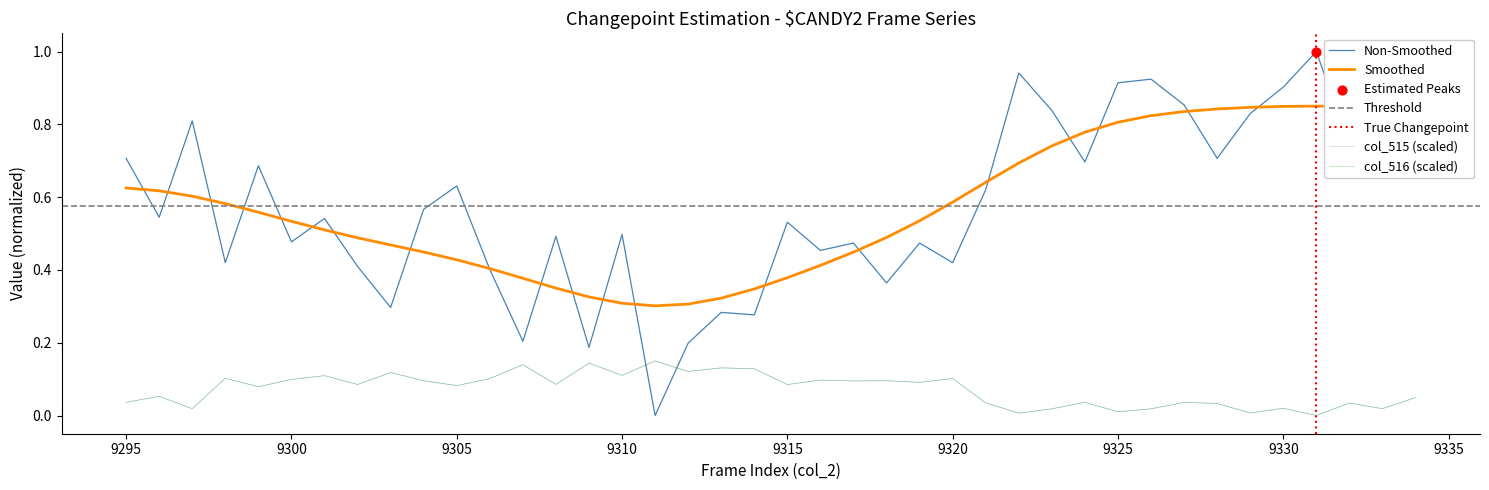

At how many categories does at least one series exceed 0?

40